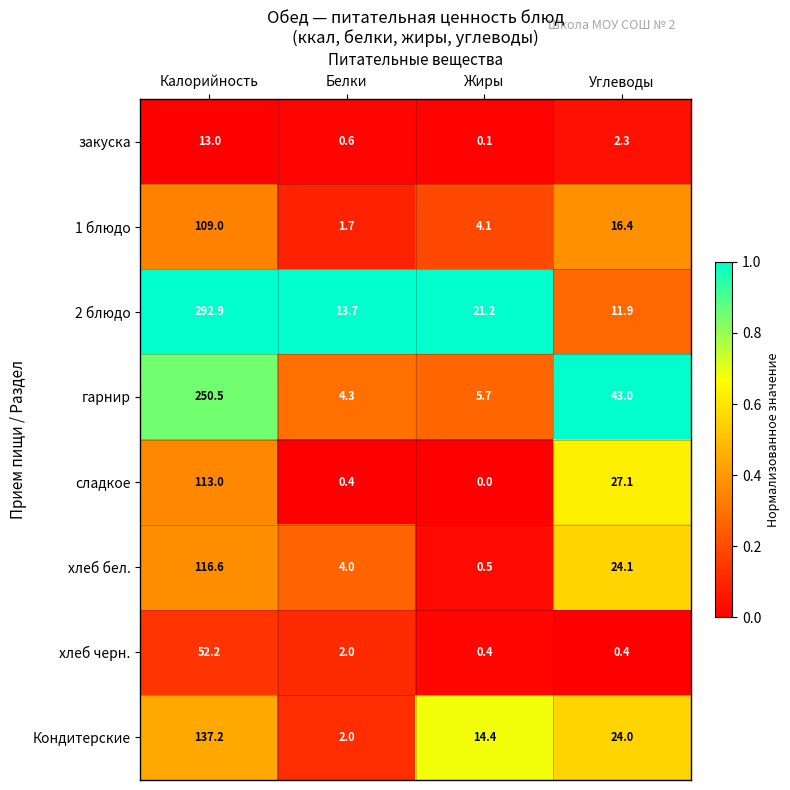

What is the sum of all сладкое values?

140.5